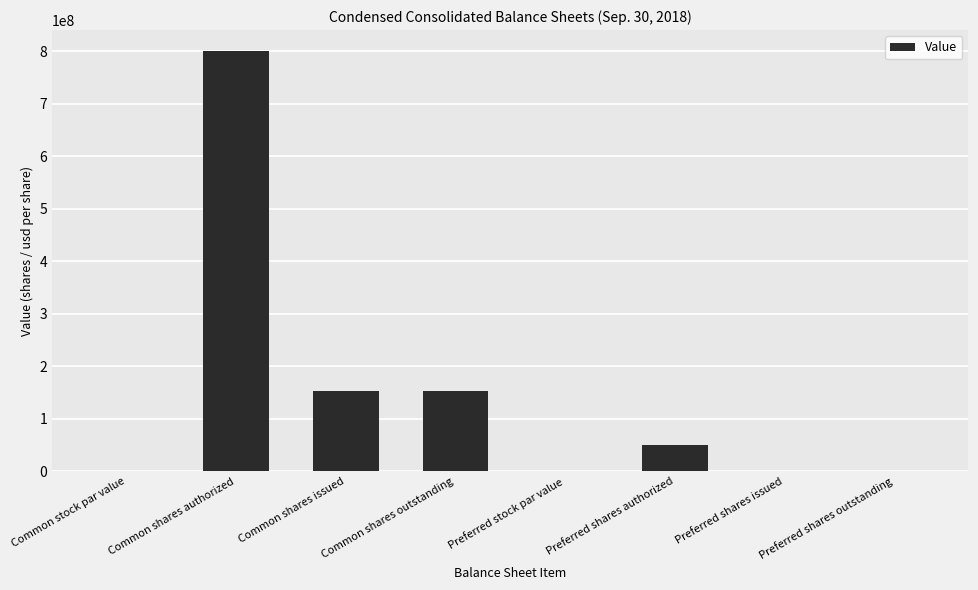

What is the sum of all values?

1155079064.0